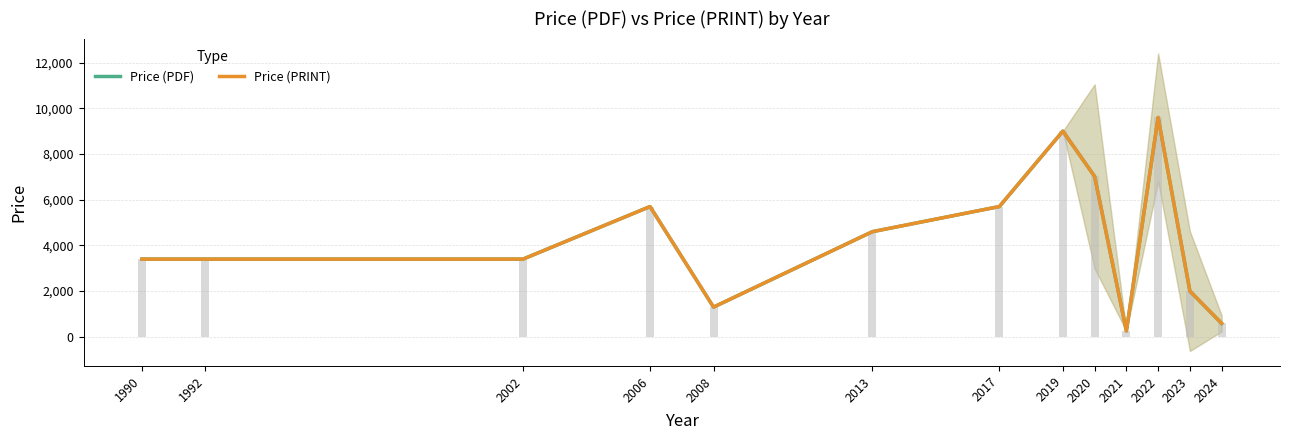

At 2022, list the series in order from smallest to largest.

Price (PDF), Price (PRINT)